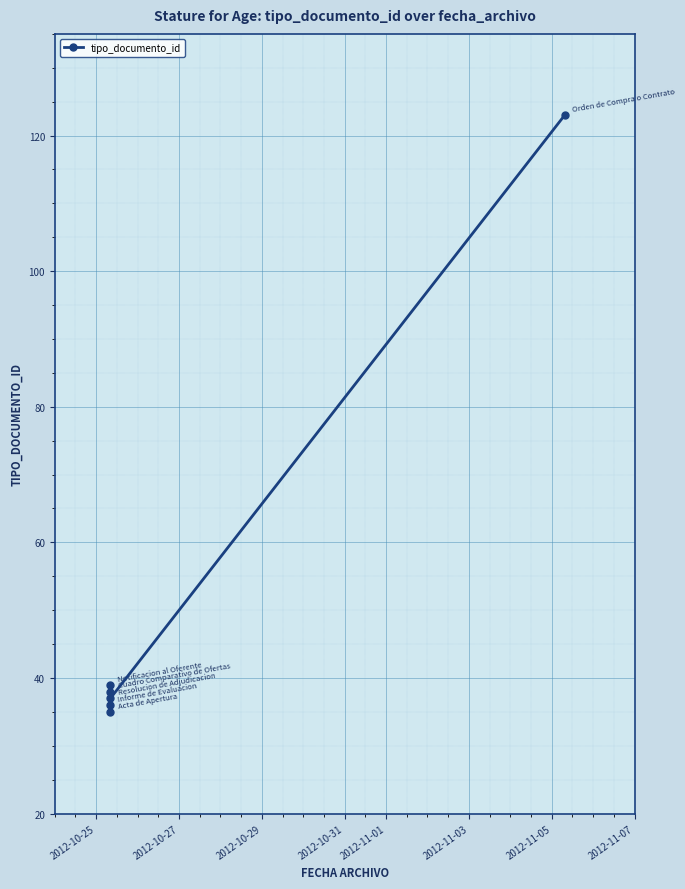

How many interior local peaks (higher than both neighbors) does the data have?

2